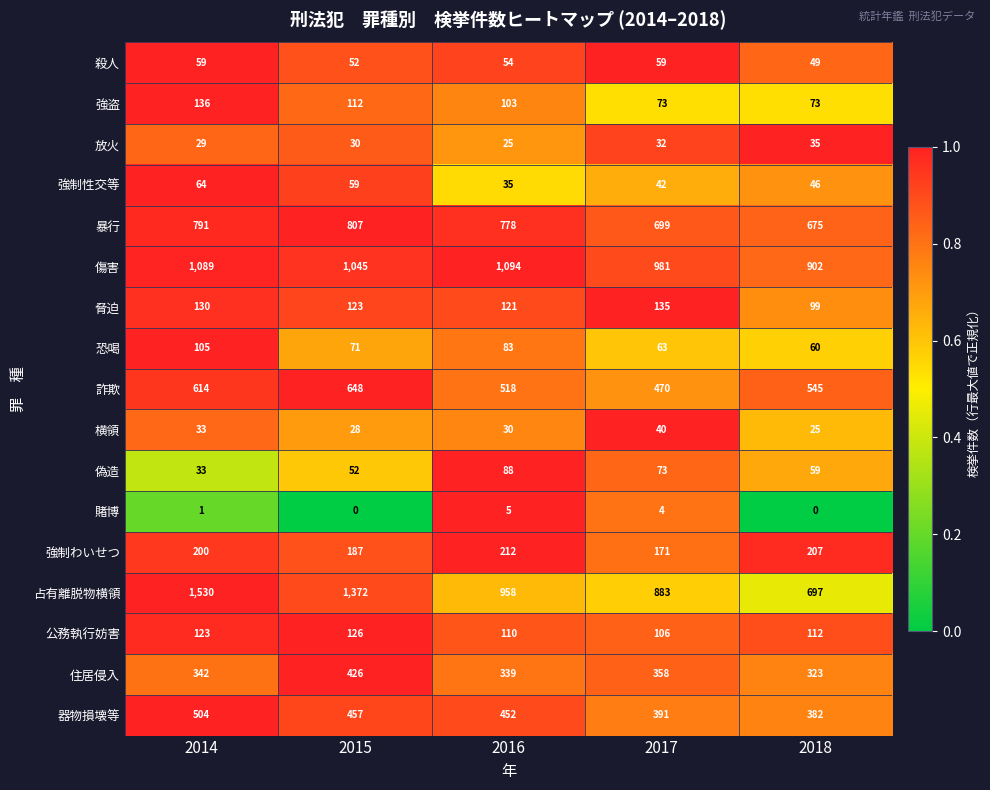

Which category has the highest value in the 住居侵入 series?

2015